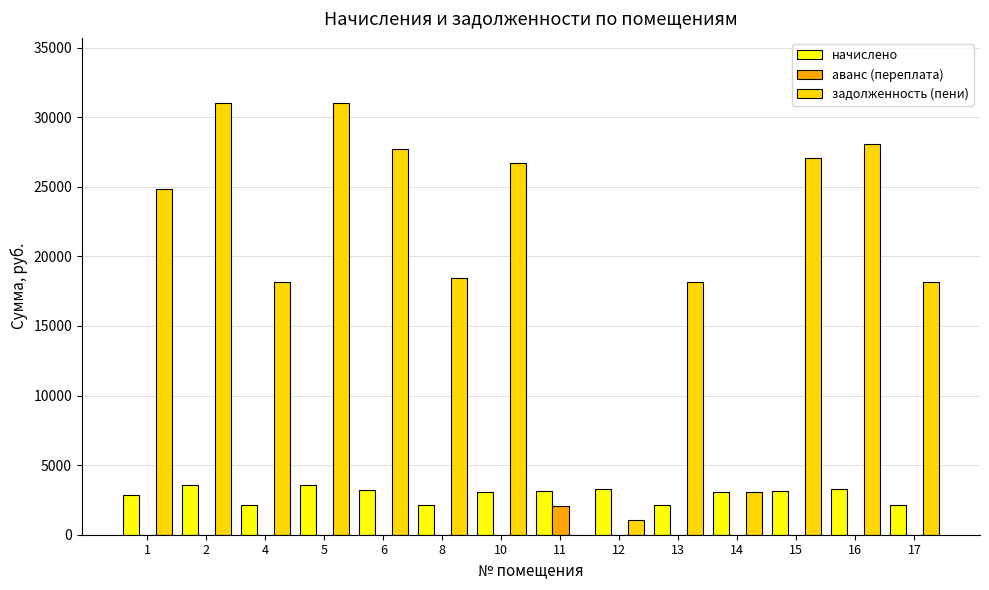

What is the sum of all задолженность (пени) values?

273533.2